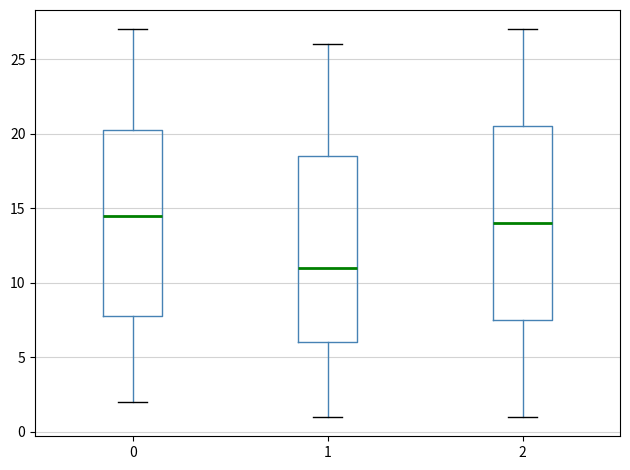

Reading left to right, transcribe this box plot: for each box, give where its median line is, the range the box spans, and where its two whiskers end, as read against the y-axis. The values are not printed on the chart, so give them approximately, as read against the axis.

0: median 14.5, box 8.0 to 20.5, whiskers 2.0 to 27.0
1: median 11.0, box 6.0 to 18.5, whiskers 1.0 to 26.0
2: median 14.0, box 7.5 to 20.5, whiskers 1.0 to 27.0